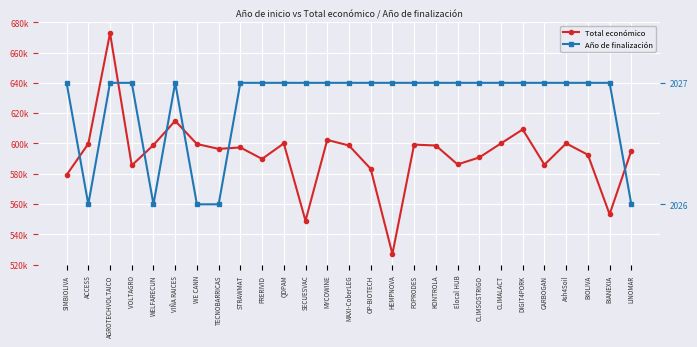

Reading left to right, extract all data points from this chart.

Total económico: SIMBIOLIVA=579152	ACCESS=599779	AGROTECHVOLTAICO=672807	VOLTAGRO=585460	WELFARECUN=598909	VIÑA RAICES=614907	WE CANN=599584	TECNOBARRICAS=596384	STRAWMAT=597320	PRERIVID=589731	QDPAM=599986	SECUESVAC=548889	MYCOWINE=602295	MAXI-CoberLEG=598609	OP-BIOTECH=583223	HEMPNOVA=526962	FOPRODES=599211	KONTROLA=598597	Elocal HUB=586120	CLIMSOSTRIGO=590712	CLIMALACT=600000	DIGIT4PORK=609206	CARBOGAN=585914	Ash4Soil=600000	BIOLIVA=592475	BIANEXIA=553196	LINOMAR=595173
Año de finalización: SIMBIOLIVA=2027	ACCESS=2026	AGROTECHVOLTAICO=2027	VOLTAGRO=2027	WELFARECUN=2026	VIÑA RAICES=2027	WE CANN=2026	TECNOBARRICAS=2026	STRAWMAT=2027	PRERIVID=2027	QDPAM=2027	SECUESVAC=2027	MYCOWINE=2027	MAXI-CoberLEG=2027	OP-BIOTECH=2027	HEMPNOVA=2027	FOPRODES=2027	KONTROLA=2027	Elocal HUB=2027	CLIMSOSTRIGO=2027	CLIMALACT=2027	DIGIT4PORK=2027	CARBOGAN=2027	Ash4Soil=2027	BIOLIVA=2027	BIANEXIA=2027	LINOMAR=2026